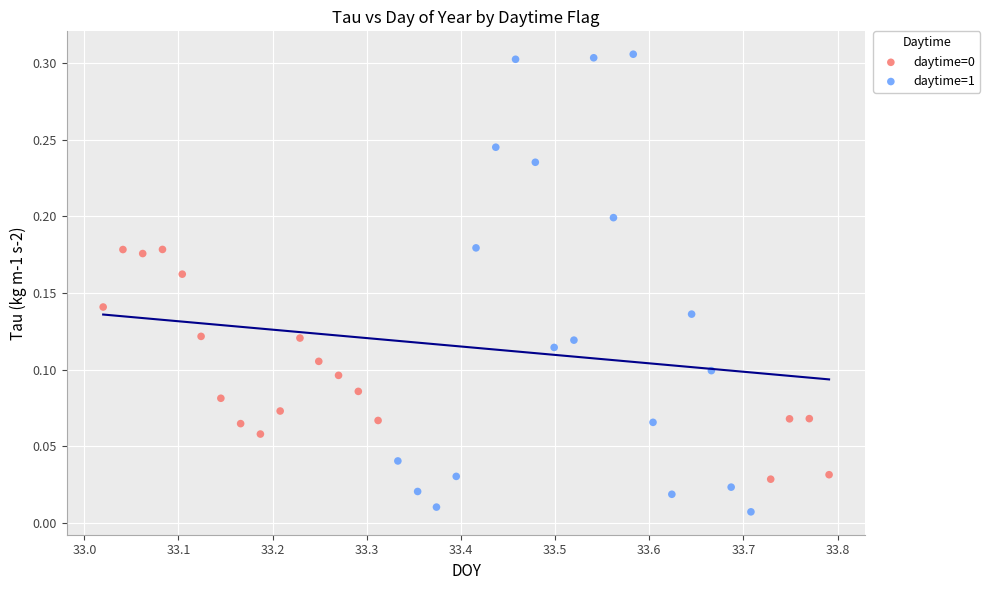

Which series has the largest Y range (max minus min)?

daytime=1